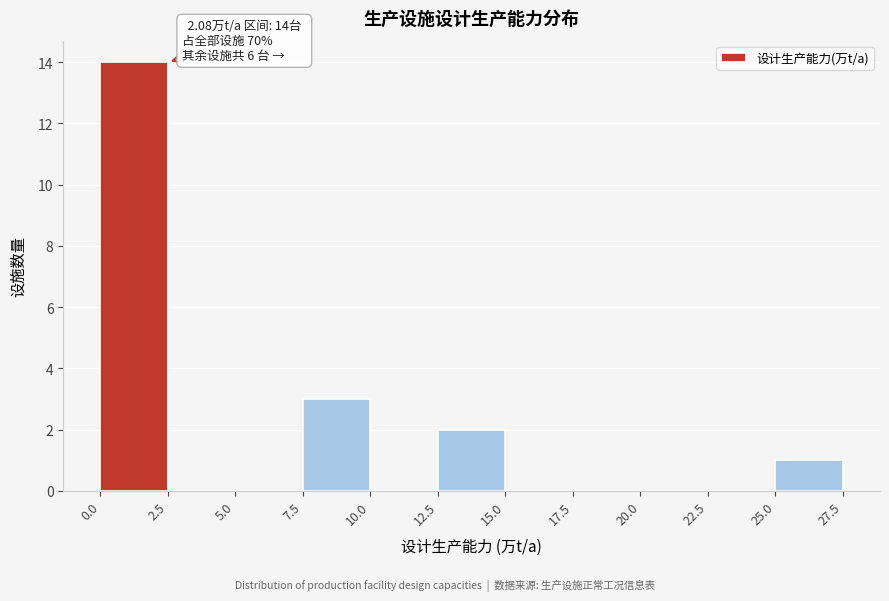

Which range on the x-axis has the tallest bar?

0.0 to 2.5